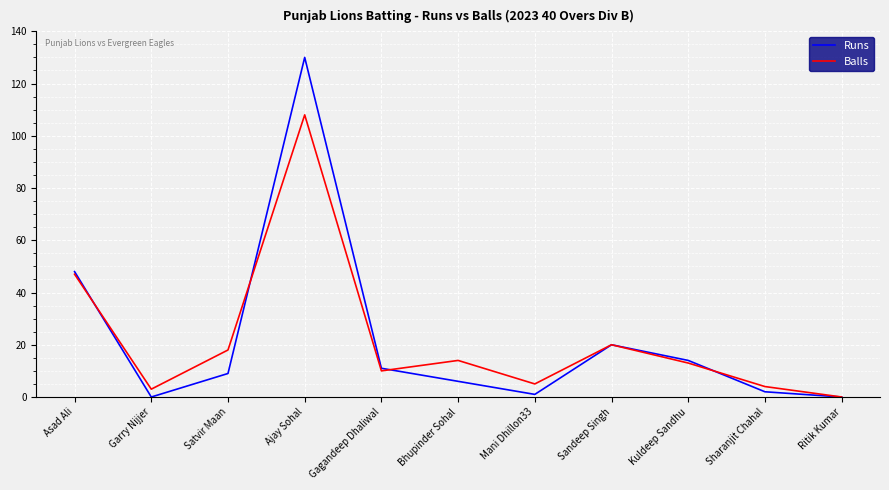

True or false: Runs has a value of 14 at Kuldeep Sandhu.

True